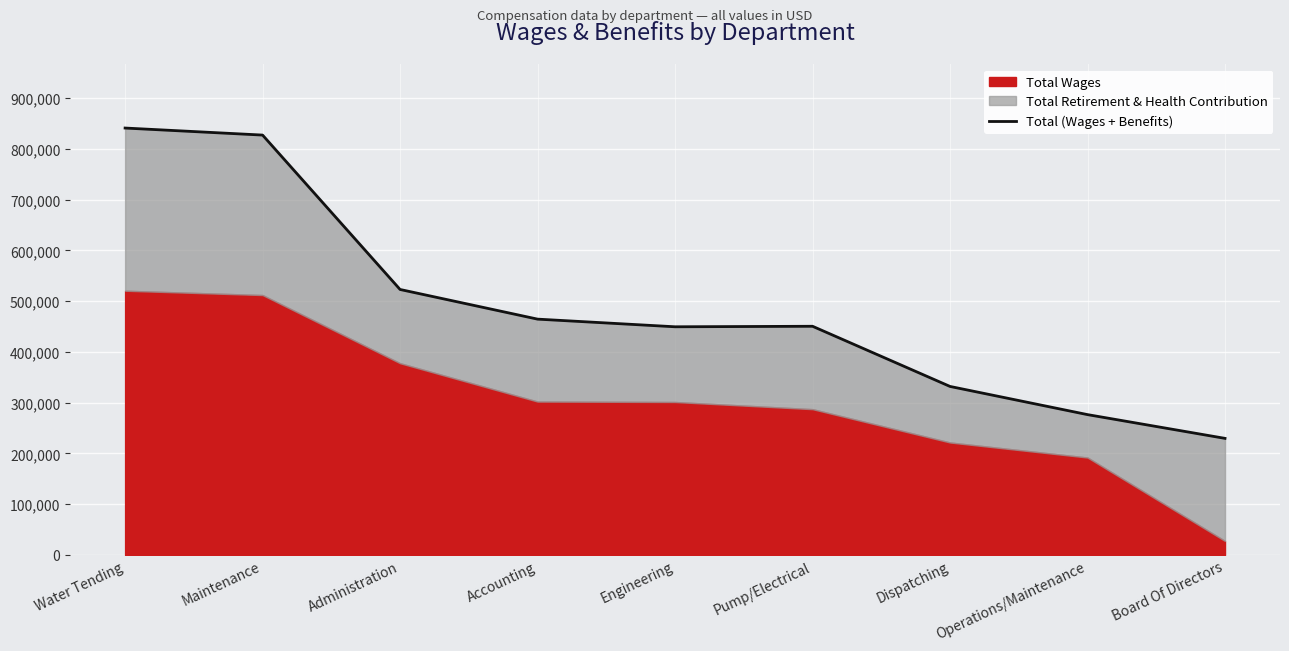

Which has a higher value, Board Of Directors or Dispatching?

Dispatching